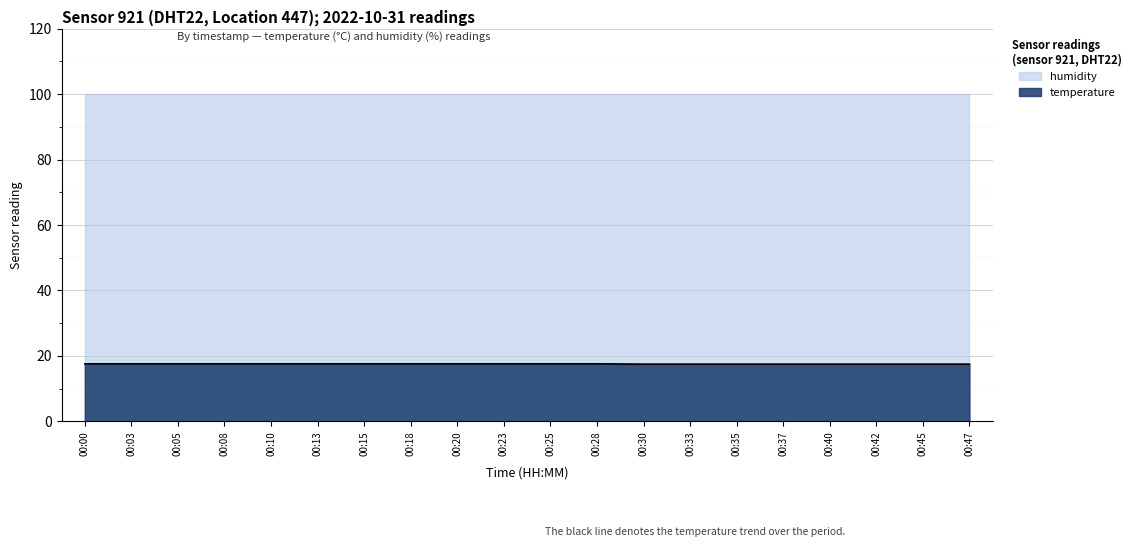

Reading left to right, extract all data points from this chart.

17.6	17.6	17.6	17.6	17.6	17.6	17.6	17.6	17.6	17.6	17.6	17.6	17.5	17.5	17.5	17.5	17.5	17.5	17.5	17.5